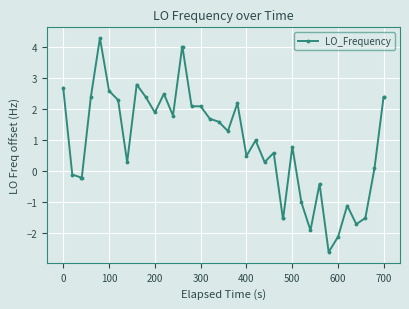

What is the value of the 31st point from the left?

-1.9